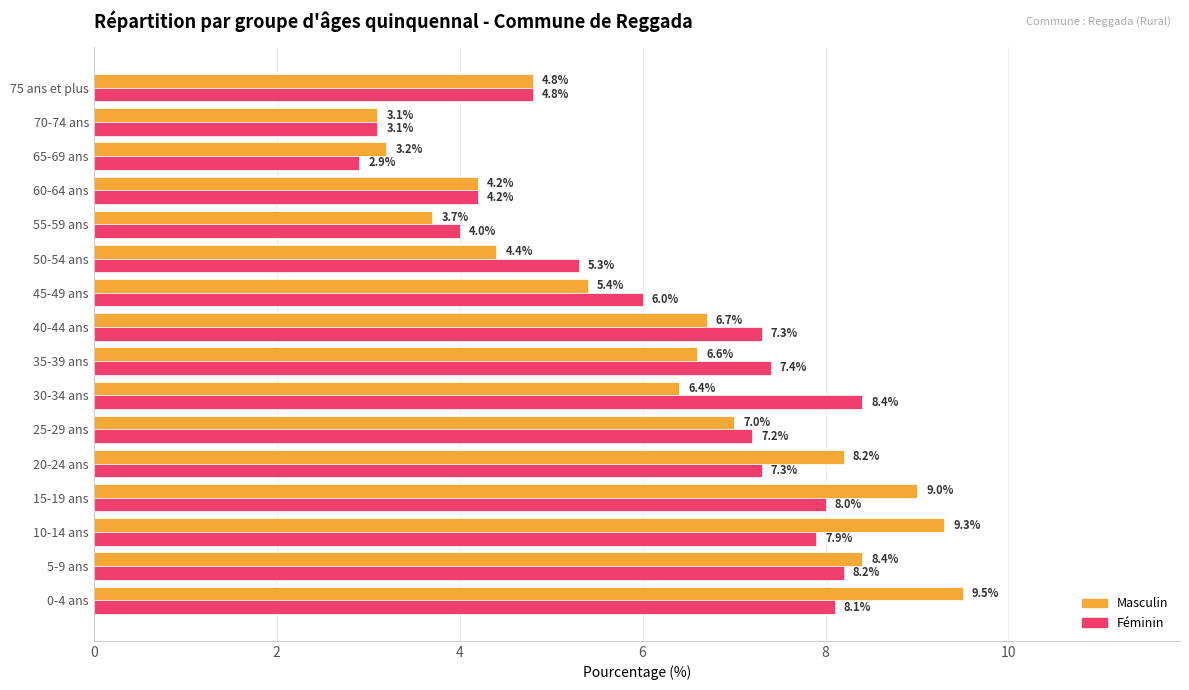

Where is Masculin nearest to the value 6?

30-34 ans